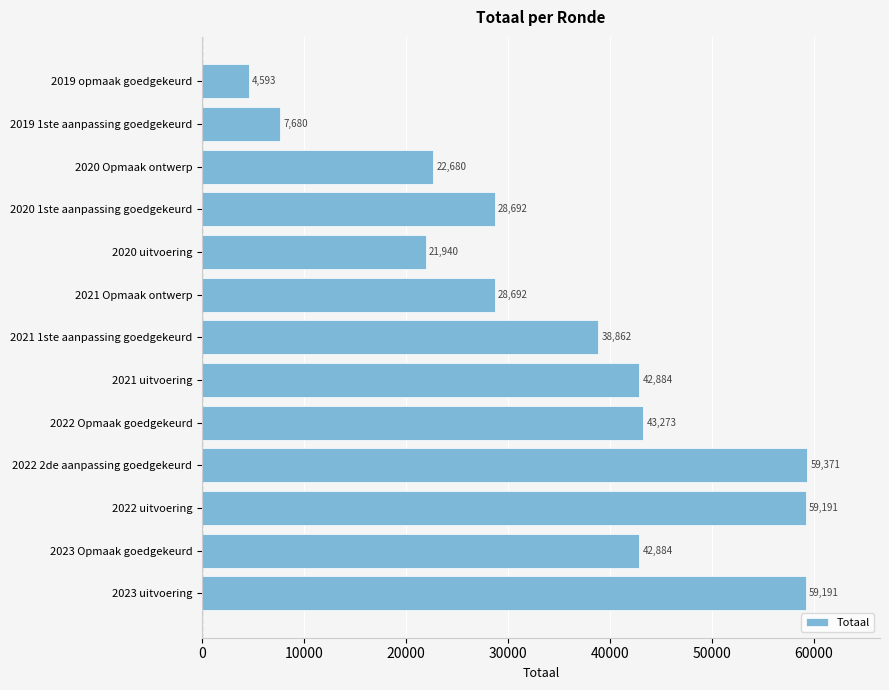

What is the change in value from 2022 2de aanpassing goedgekeurd to 2021 1ste aanpassing goedgekeurd?

-20509